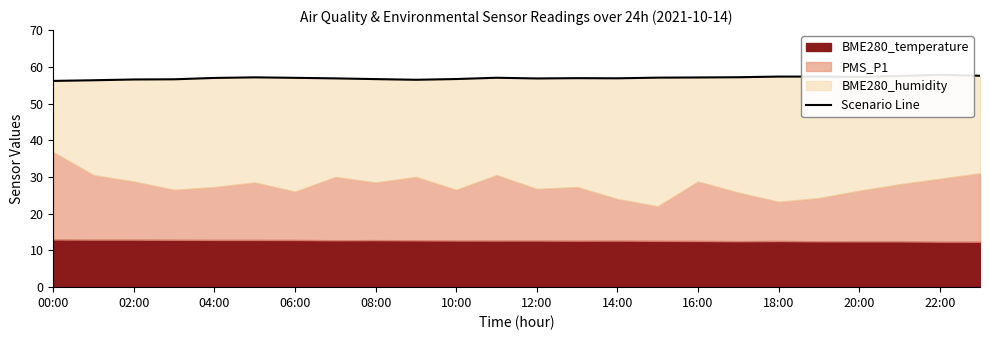

How many values are below 57?

12